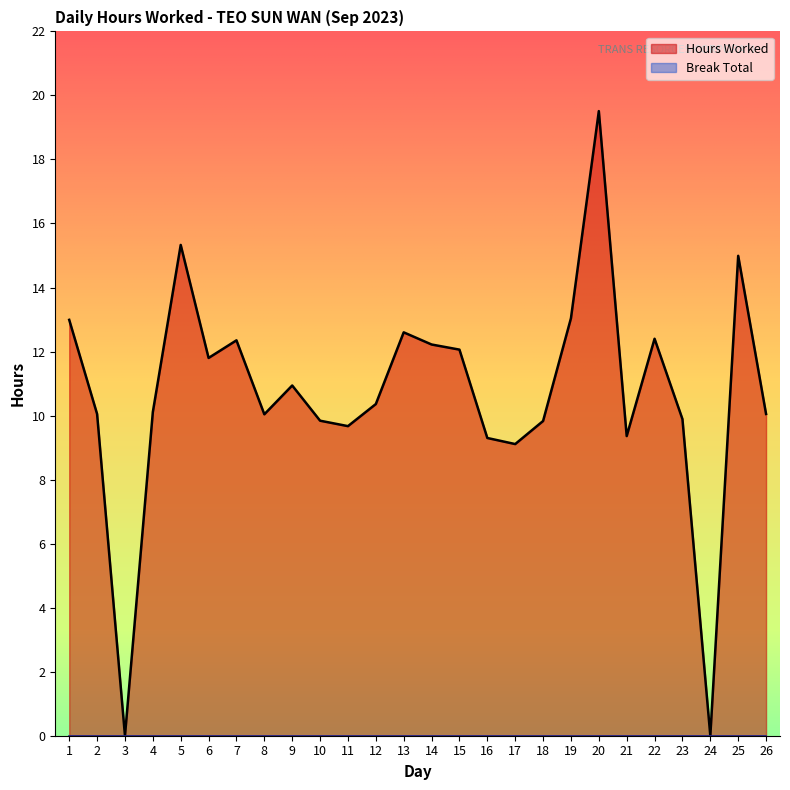

Reading left to right, list all the values displayed in this chart.

1=13.0	2=10.1	3=0.0	4=10.1	5=15.3	6=11.8	7=12.3	8=10.0	9=10.9	10=9.8	11=9.7	12=10.4	13=12.6	14=12.2	15=12.1	16=9.3	17=9.1	18=9.8	19=13.0	20=19.5	21=9.4	22=12.4	23=9.9	24=0.0	25=15.0	26=10.1